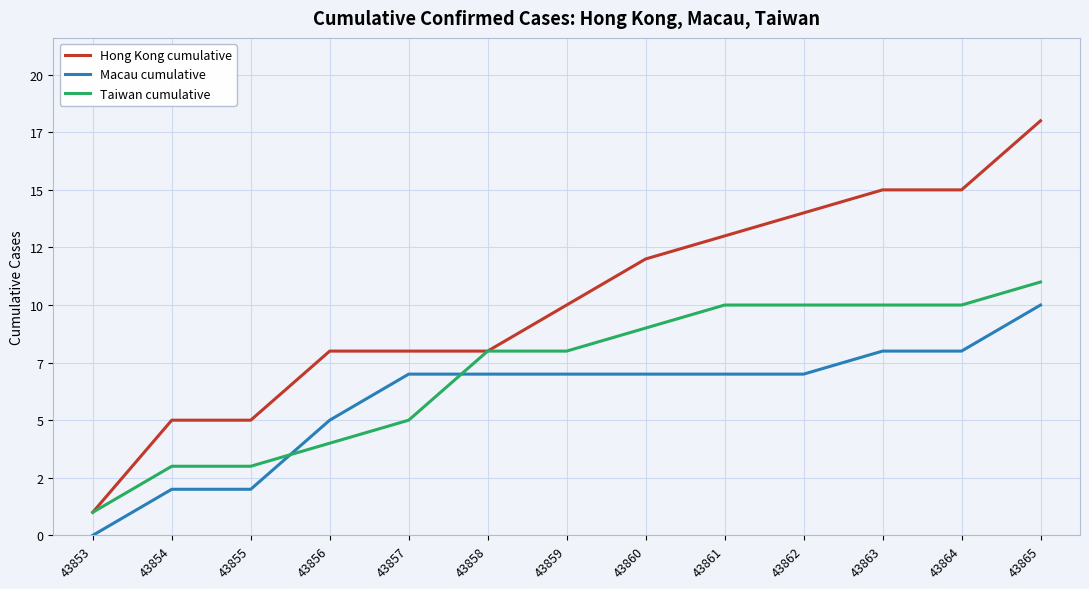

What is the difference between the highest and lowest values at 43856?

4